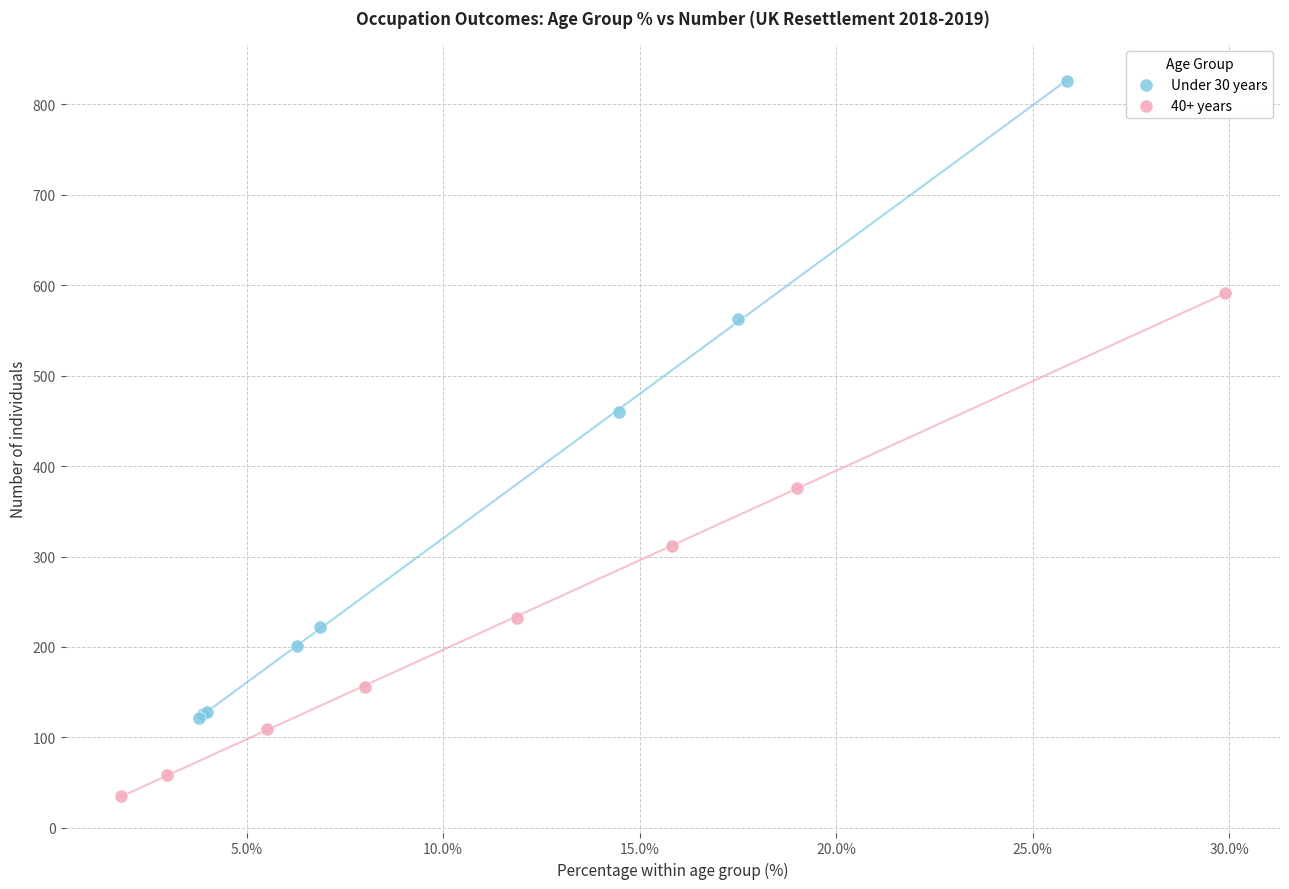

Which series contains the highest Y value?

Under 30 years